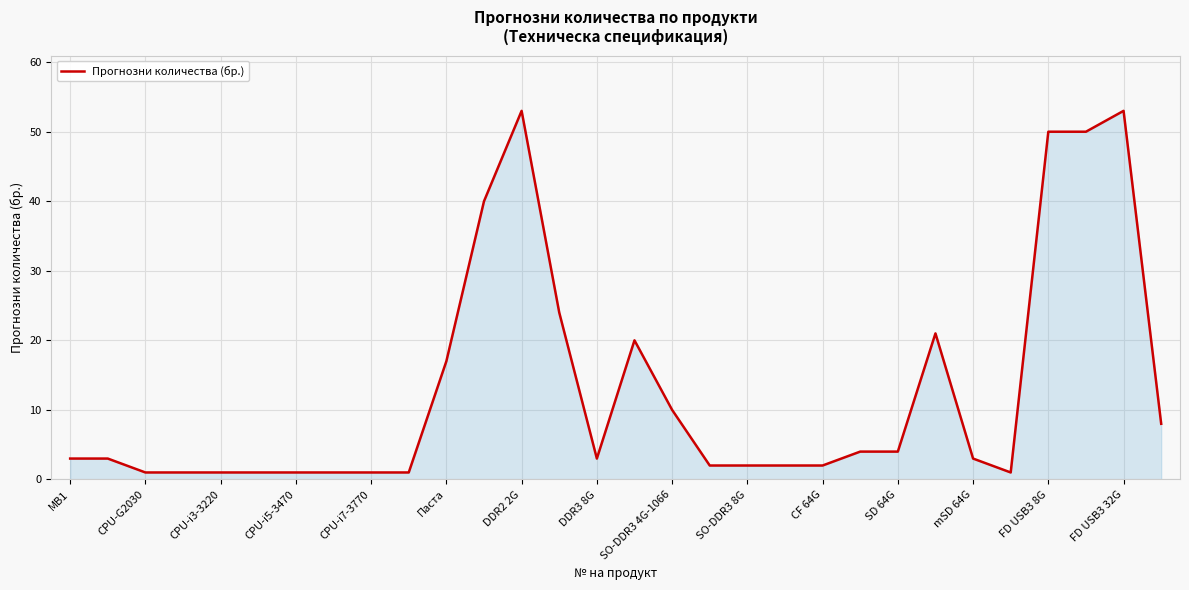

What is the average value?

13